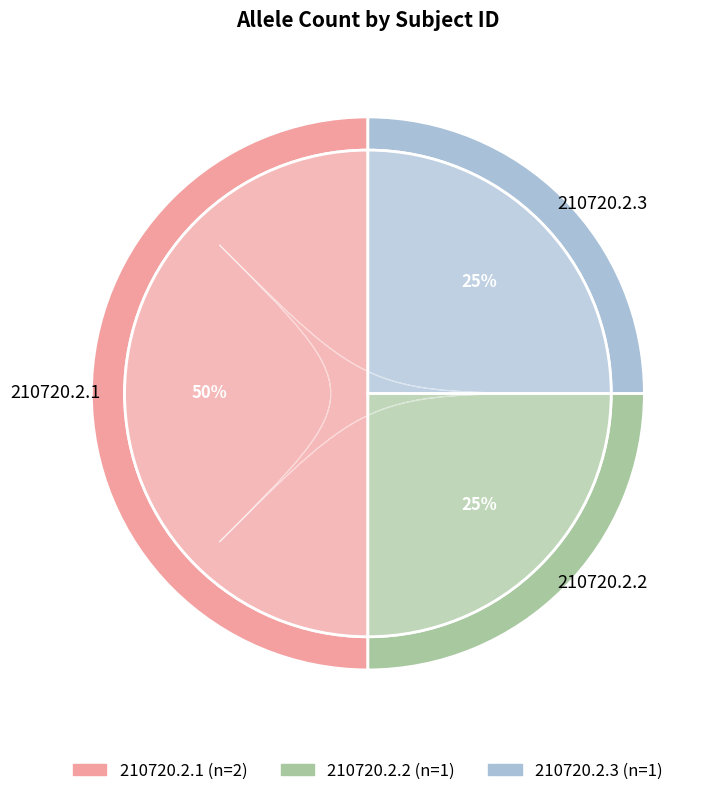

What portion of the pie excludes 210720.2.2?

75.0%